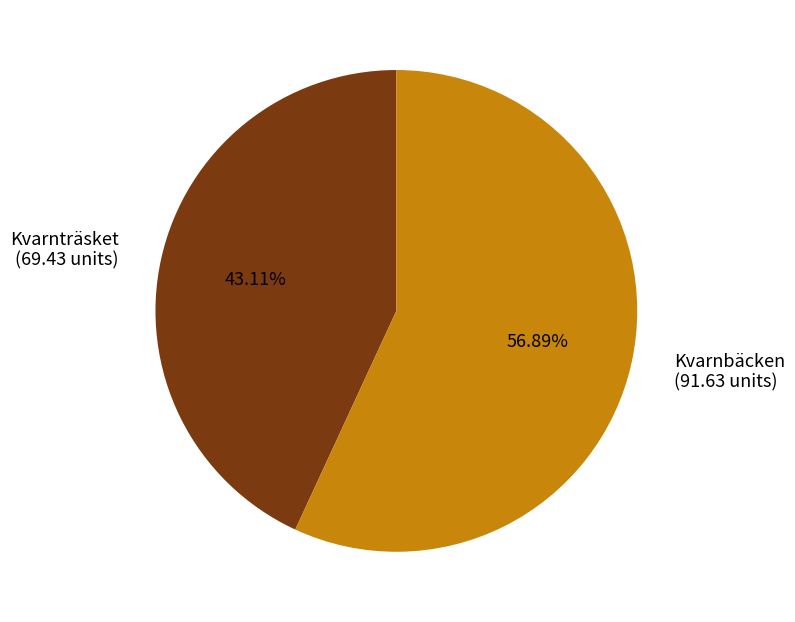

Between Kvarnbäcken and Kvarnträsket, which is larger?

Kvarnbäcken